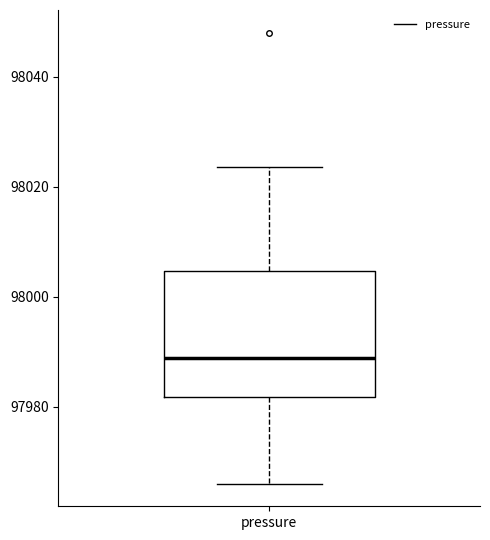

Read this box plot against the y-axis: the position of the median line, the range covered by the box, and the ends of both whiskers. The values are not printed on the chart, so give them approximately, as read against the axis.

median 97988, box 97982 to 98004, whiskers 97966 to 98024